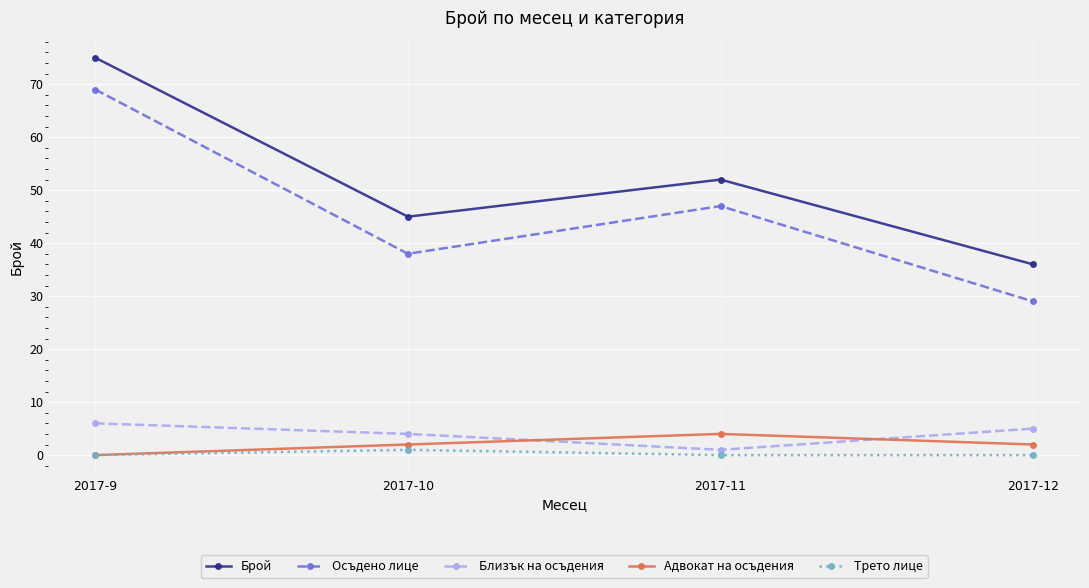

List the series in order of their peak value, lowest first.

Трето лице, Адвокат на осъдения, Близък на осъдения, Осъдено лице, Брой